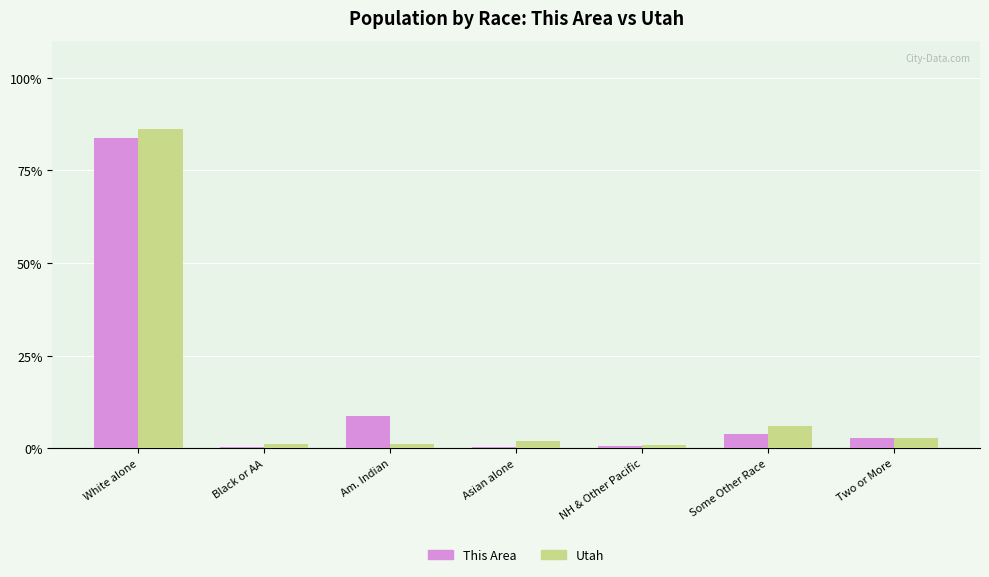

Does the chart contain stacked bars?

No